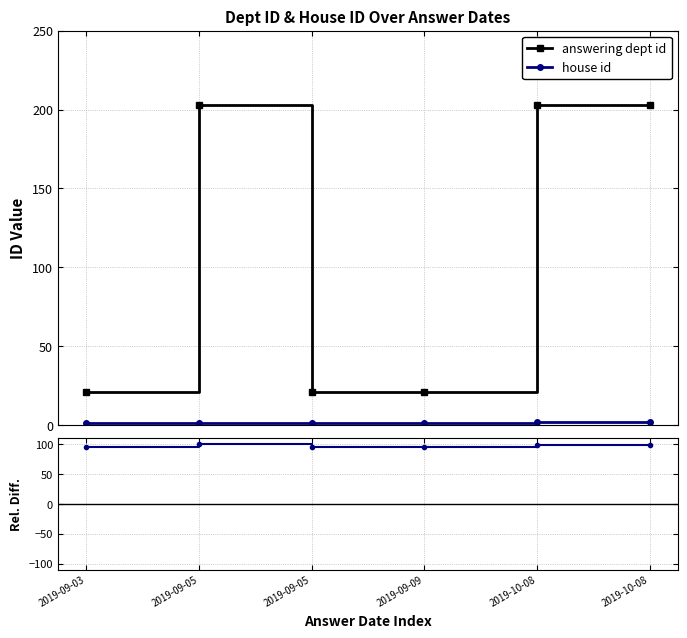

At how many categories does at least one series exceed 15?

6